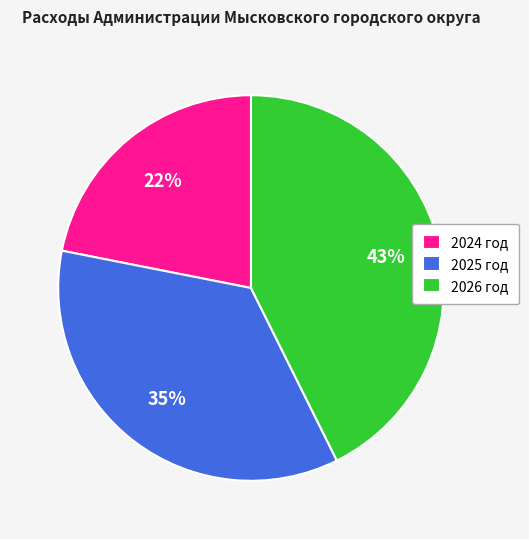

How many segments does this pie chart have?

3